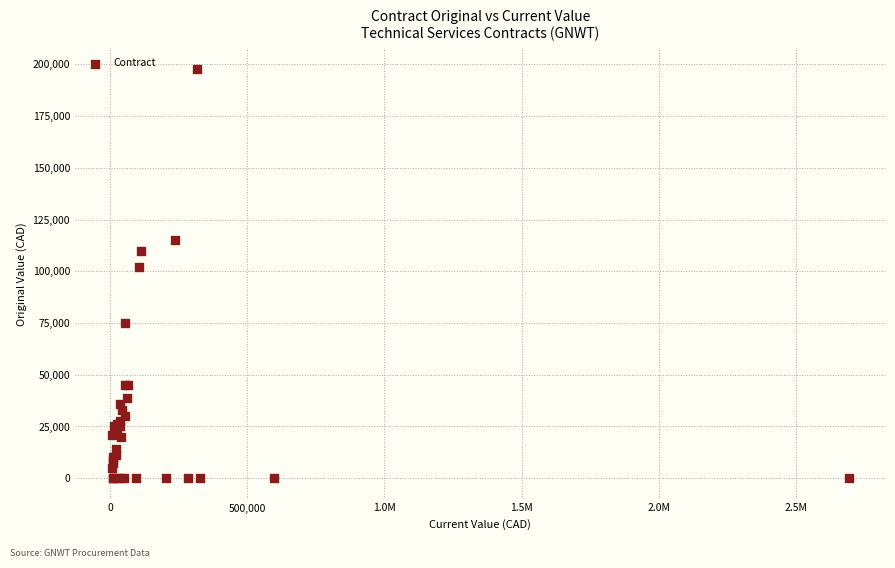

What Y value in the scatter plot is closest to 98800?

102000.0